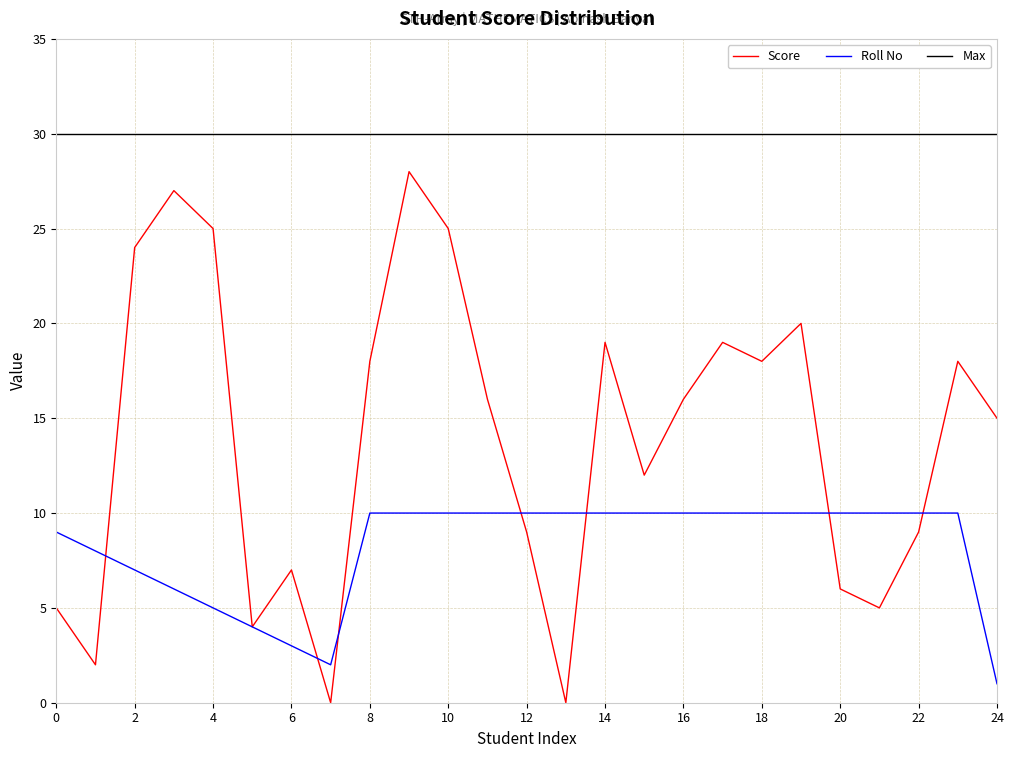

What is the maximum value for Roll No?

10